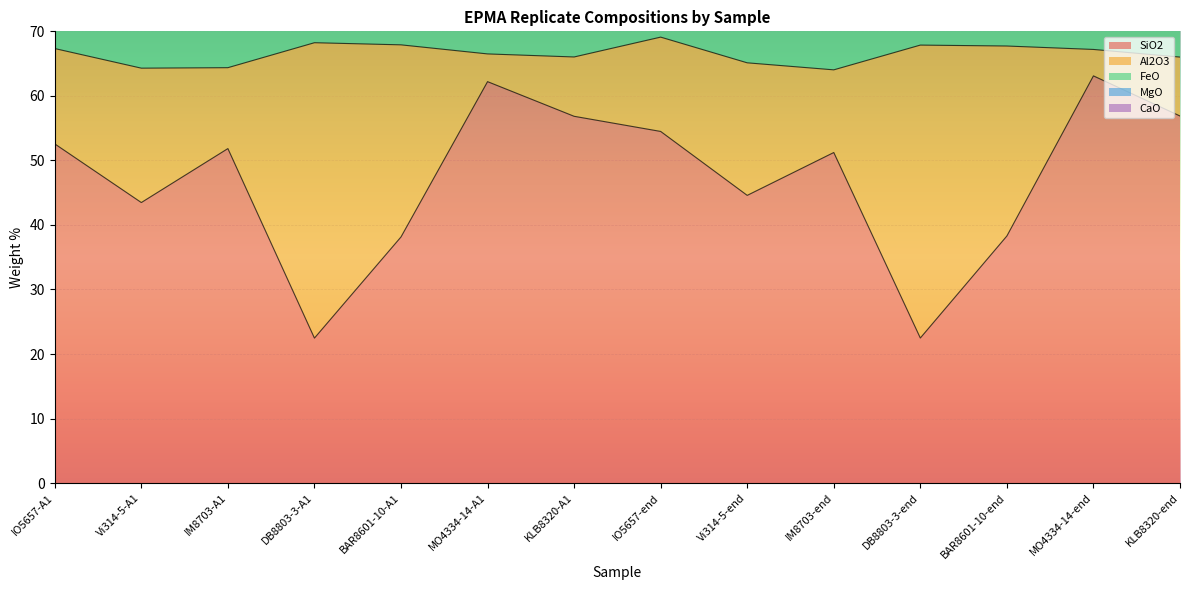

The value of SiO2 at DB8803-3-A1 is 40.3. True or false?

False